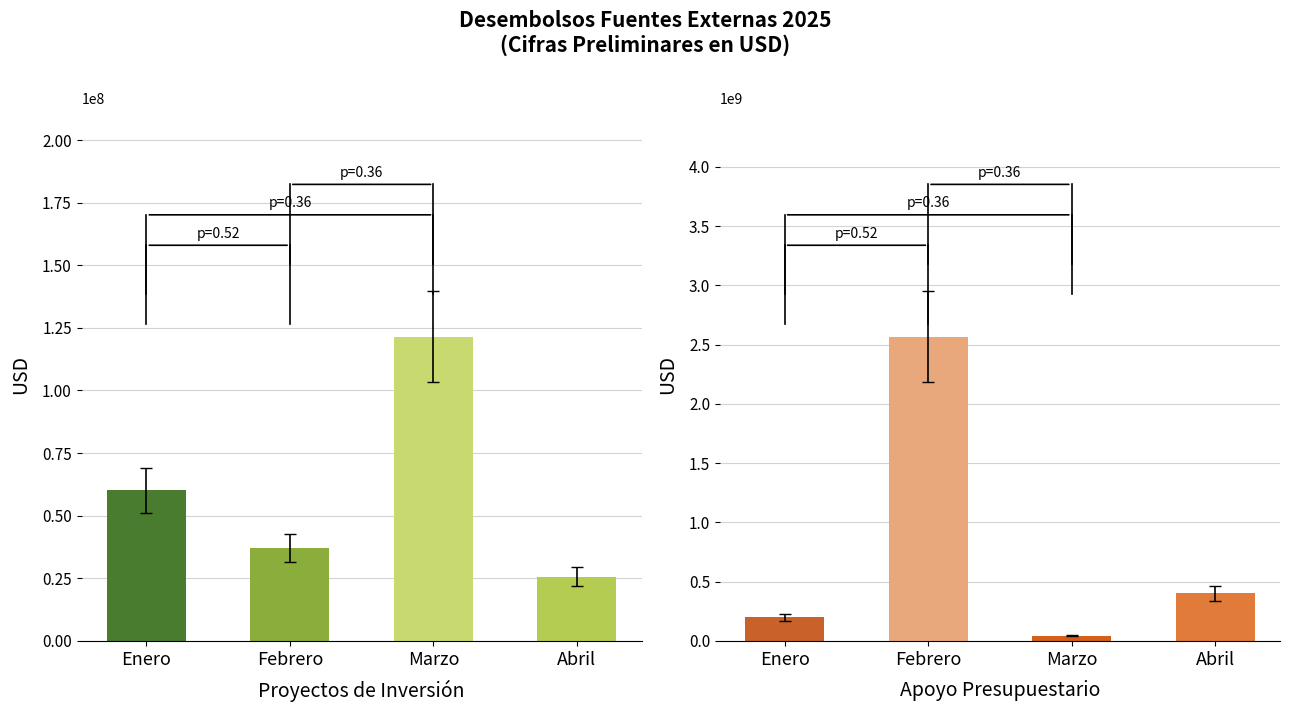

Which category has the lowest value in the Febrero series?

Proyectos de Inversión